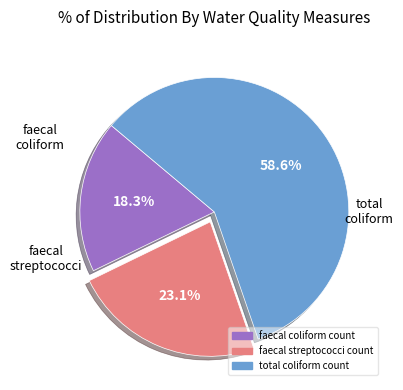

What is the ratio of the value at faecal coliform count to the value at total coliform count?

0.3